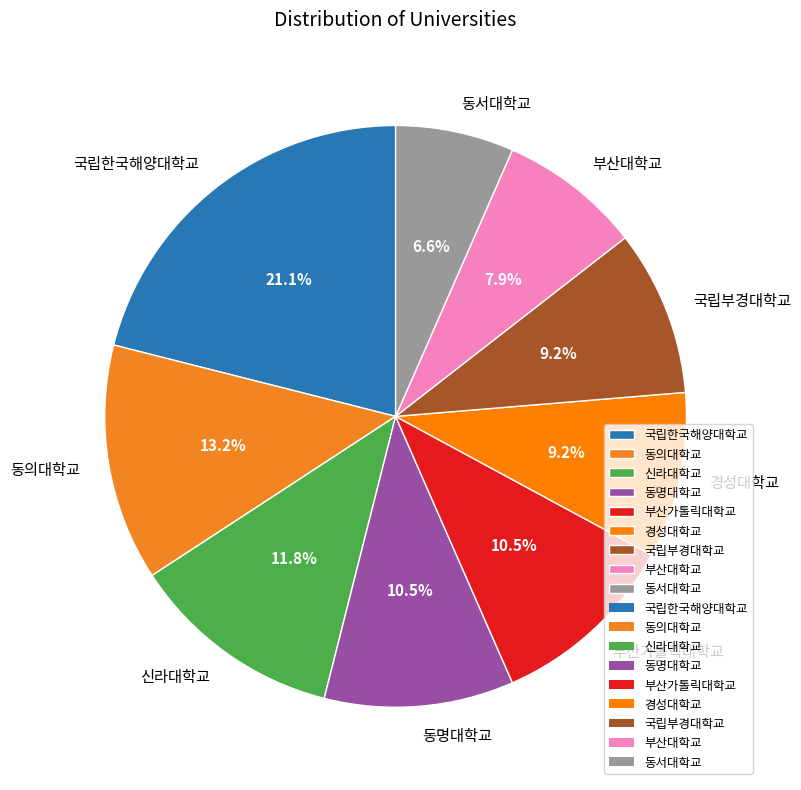

What percentage is NOT represented by 국립한국해양대학교?

78.9%